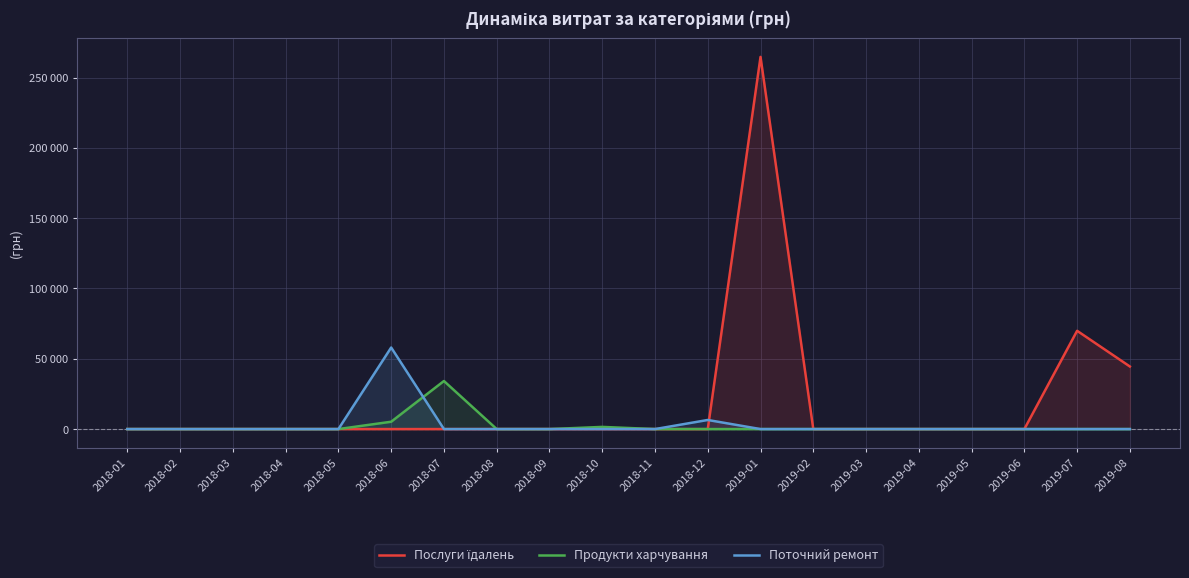

Reading right to left, extract all data points from this chart.

Послуги їдалень: 44501.6	69894.0	0.0	0.0	0.0	0.0	0.0	264698.4	0.0	0.0	0.0	0.0	0.0	0.0	0.0	0.0	0.0	0.0	0.0	0.0
Продукти харчування: 0.0	0.0	0.0	0.0	0.0	0.0	0.0	0.0	0.0	0.0	1543.5	0.0	0.0	34180.1	5220.1	0.0	0.0	0.0	0.0	0.0
Поточний ремонт: 0.0	0.0	0.0	0.0	0.0	0.0	0.0	0.0	6473.7	0.0	0.0	0.0	0.0	0.0	58000.0	0.0	0.0	0.0	0.0	0.0